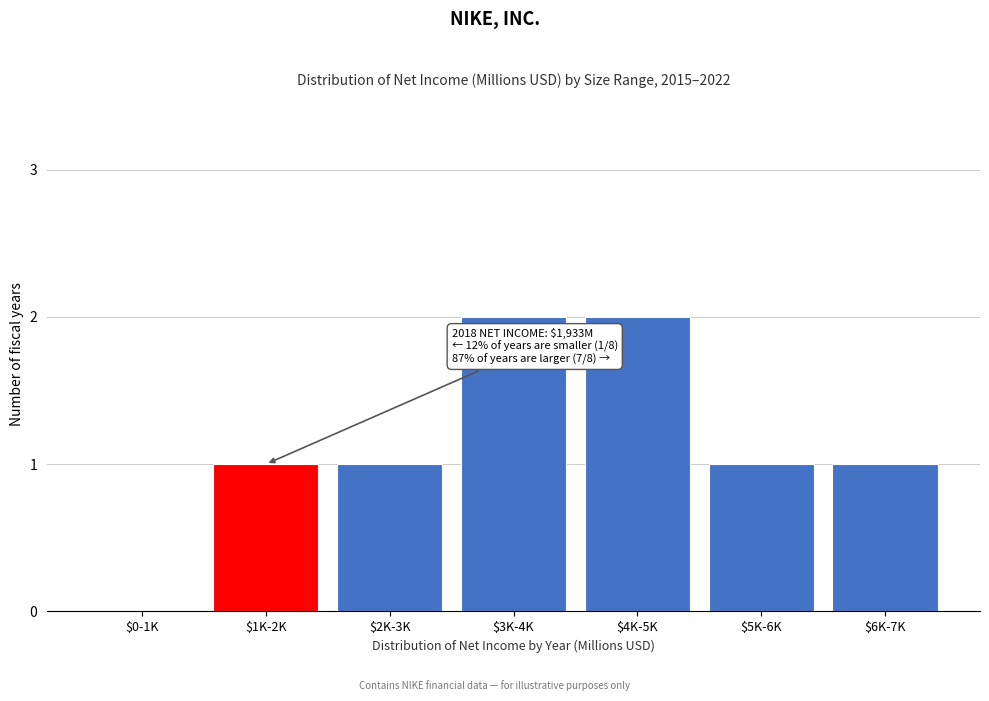

True or false: the data shows 2 at $3K-4K.

True